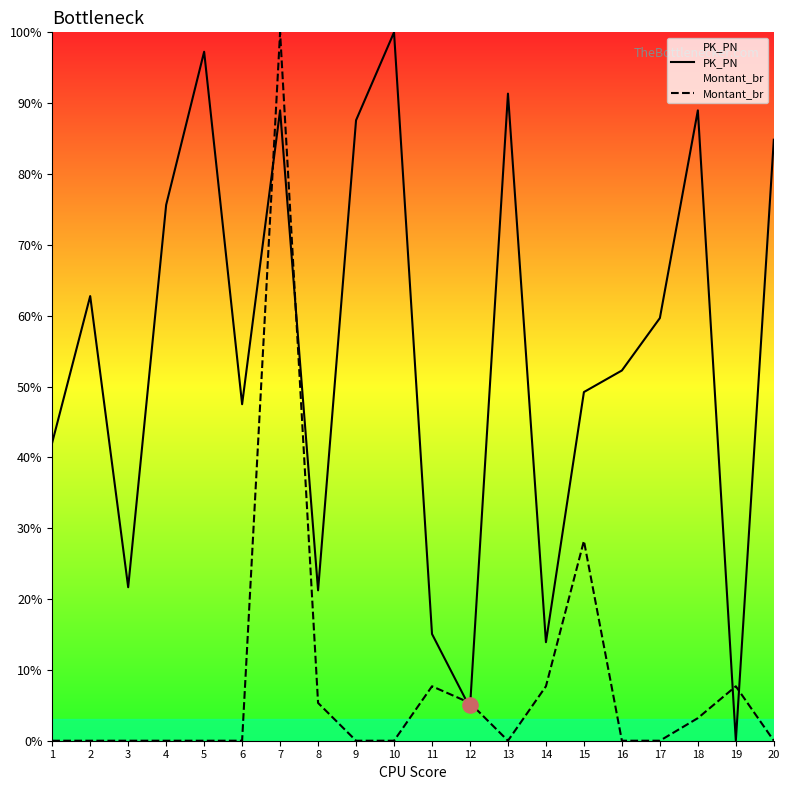

What are all the series names shown in the legend?

PK_PN, Montant_br